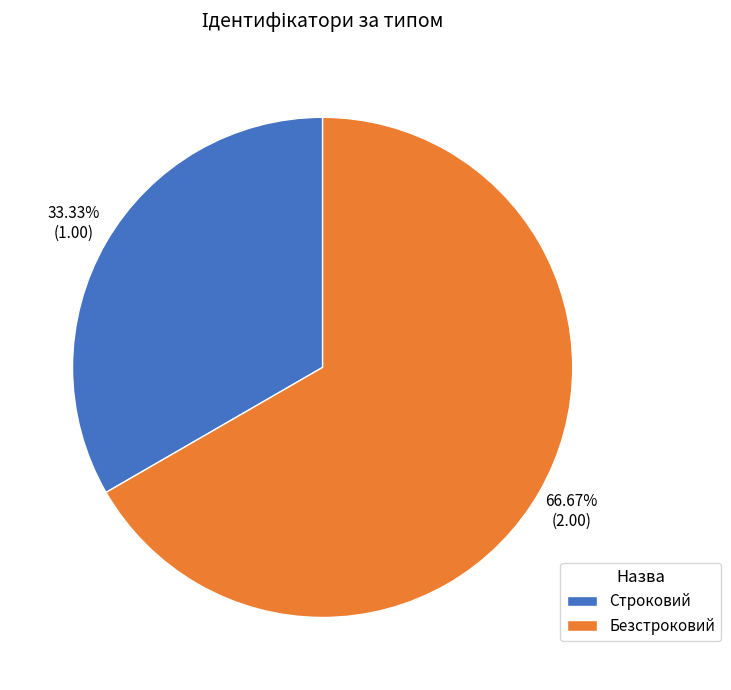

To the nearest percent, what is the difference between the Строковий and Безстроковий slice percentages?

33%